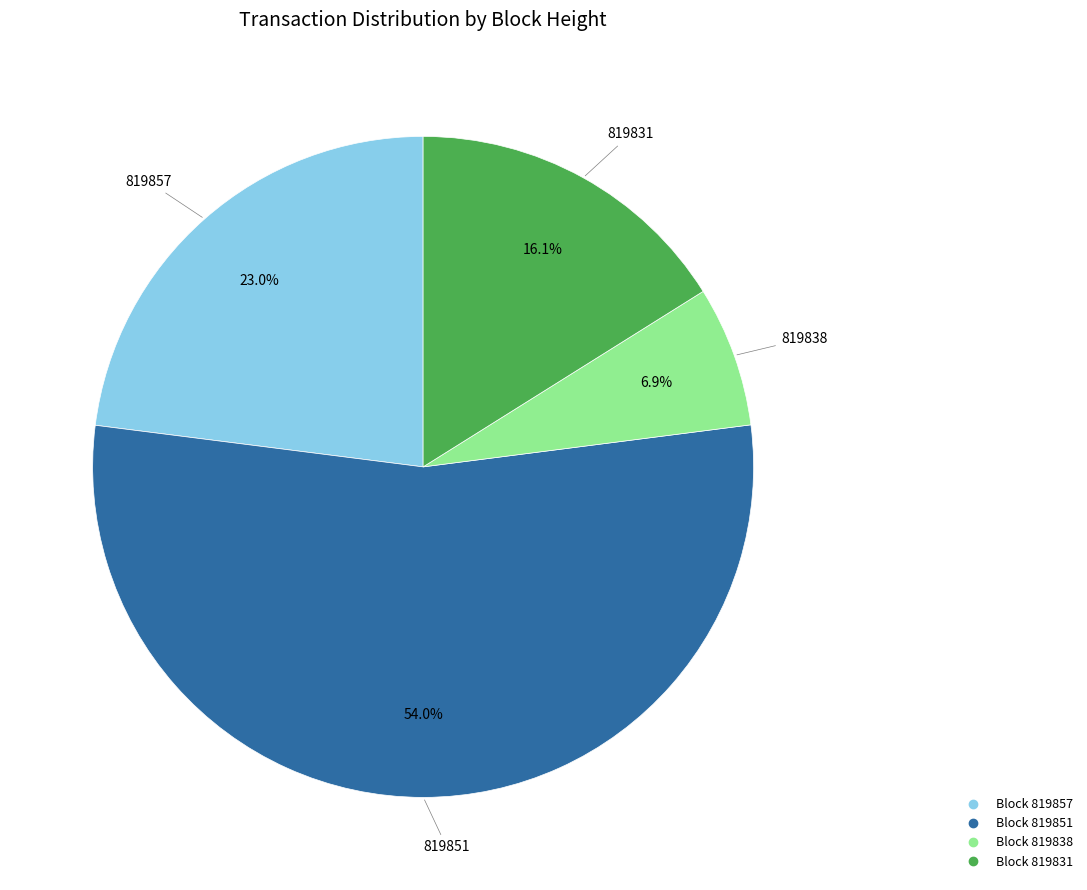

How many segments does this pie chart have?

4